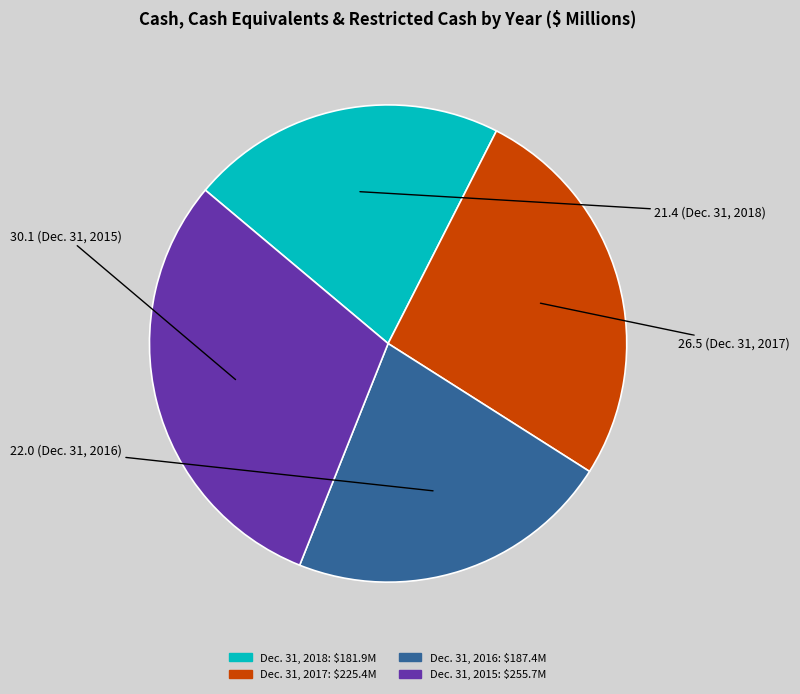

Is the sum of Dec. 31, 2016 and Dec. 31, 2017 greater than half?

No